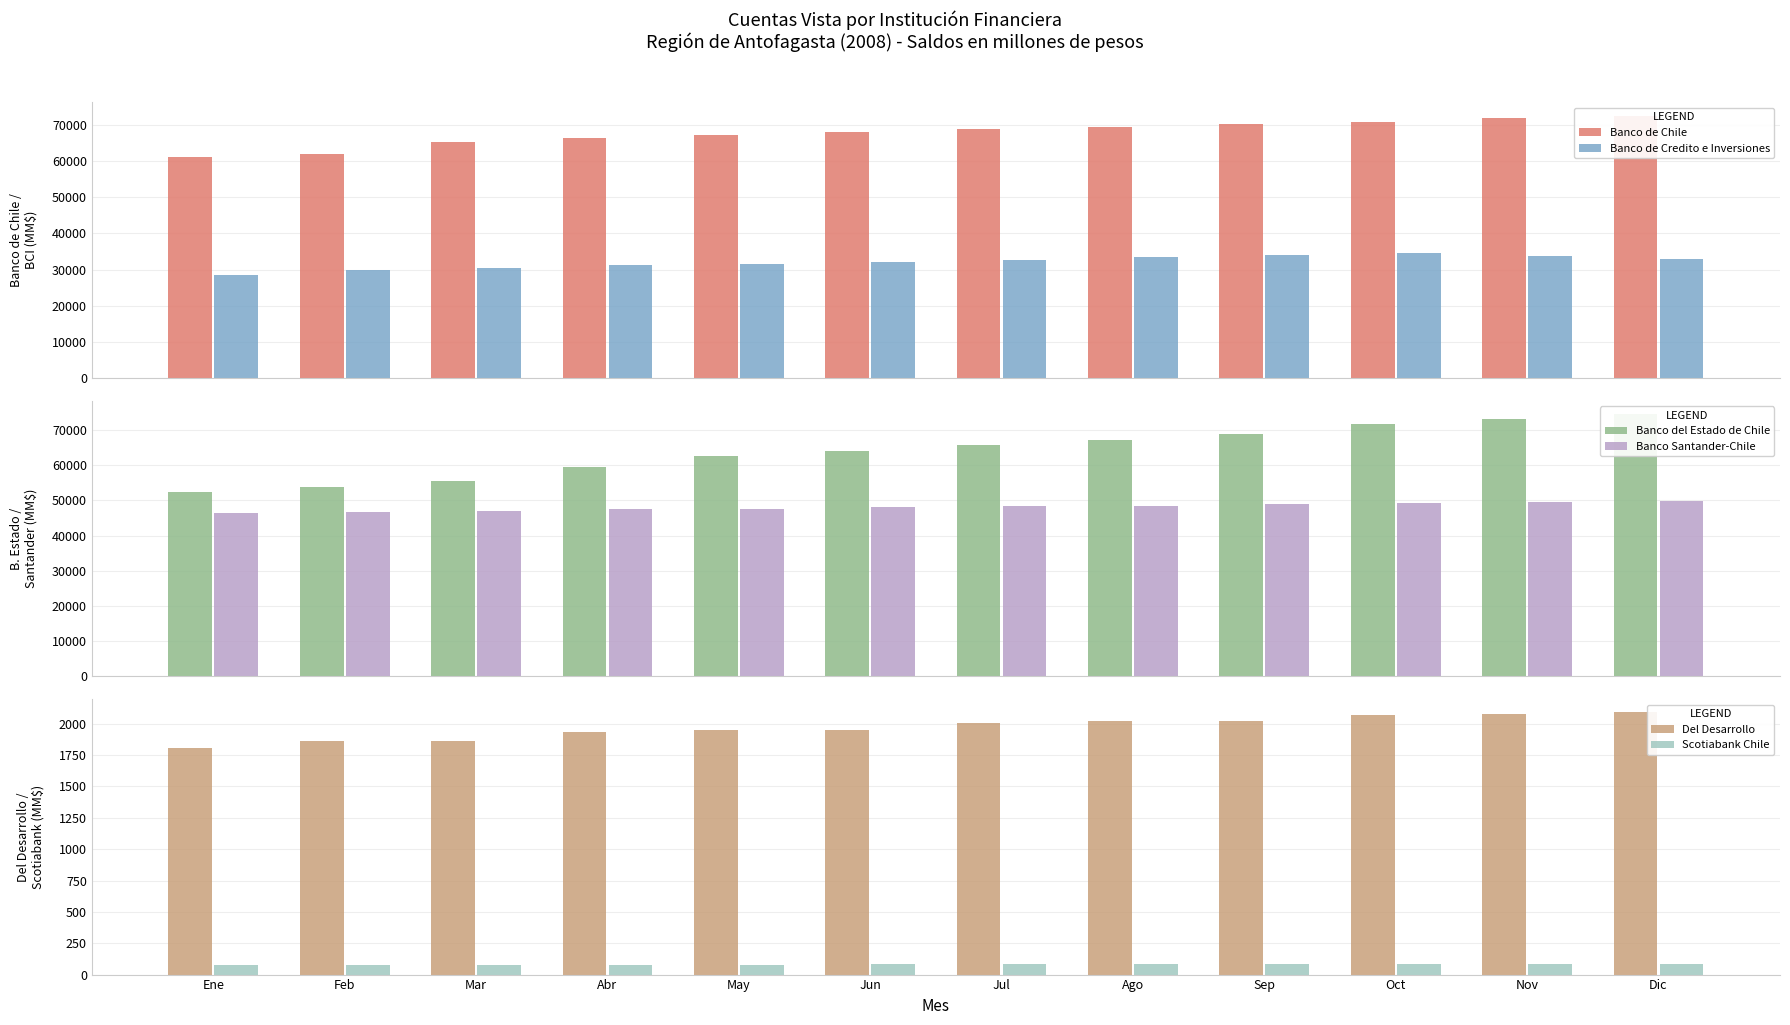

At which category is the sum across all series the highest?

Dic